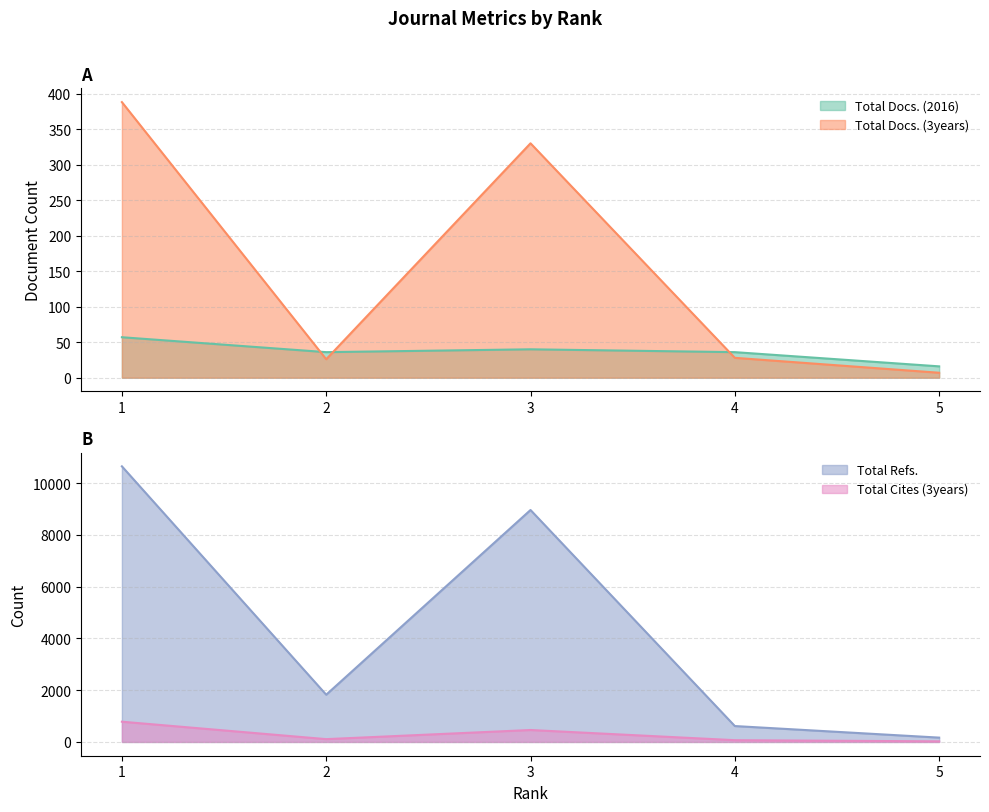

True or false: Total Docs. (3years) has more than 2 points higher than both neighbors.

False